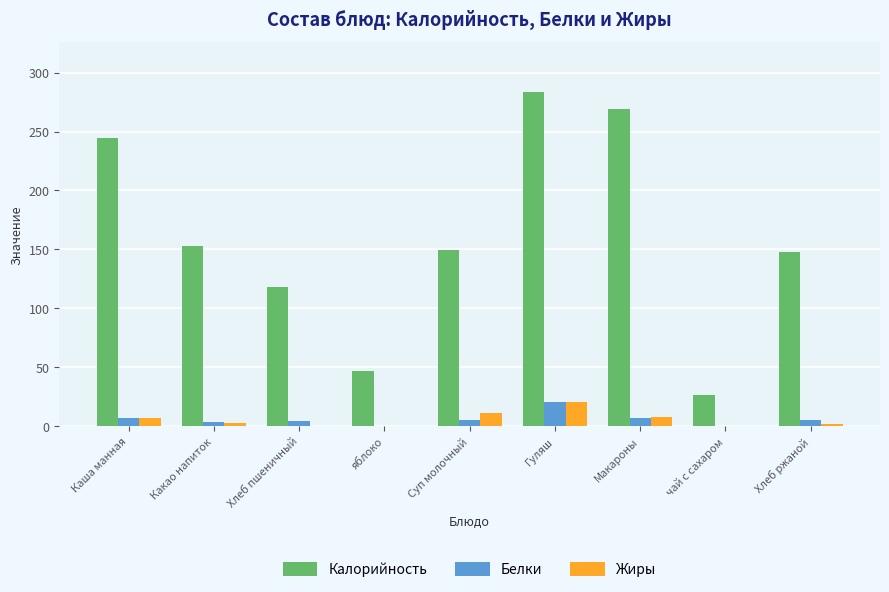

The value of Калорийность at Суп молочный is 234.7. True or false?

False